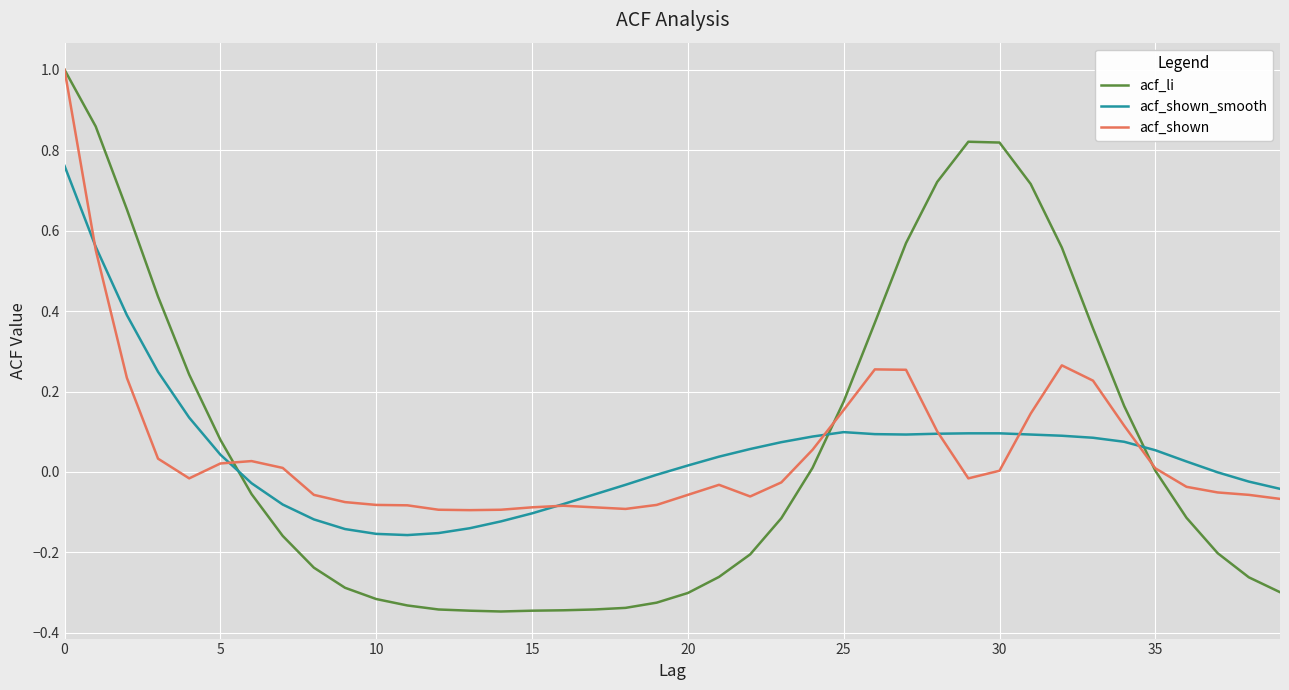

Which series has the largest range (max minus min)?

acf_li